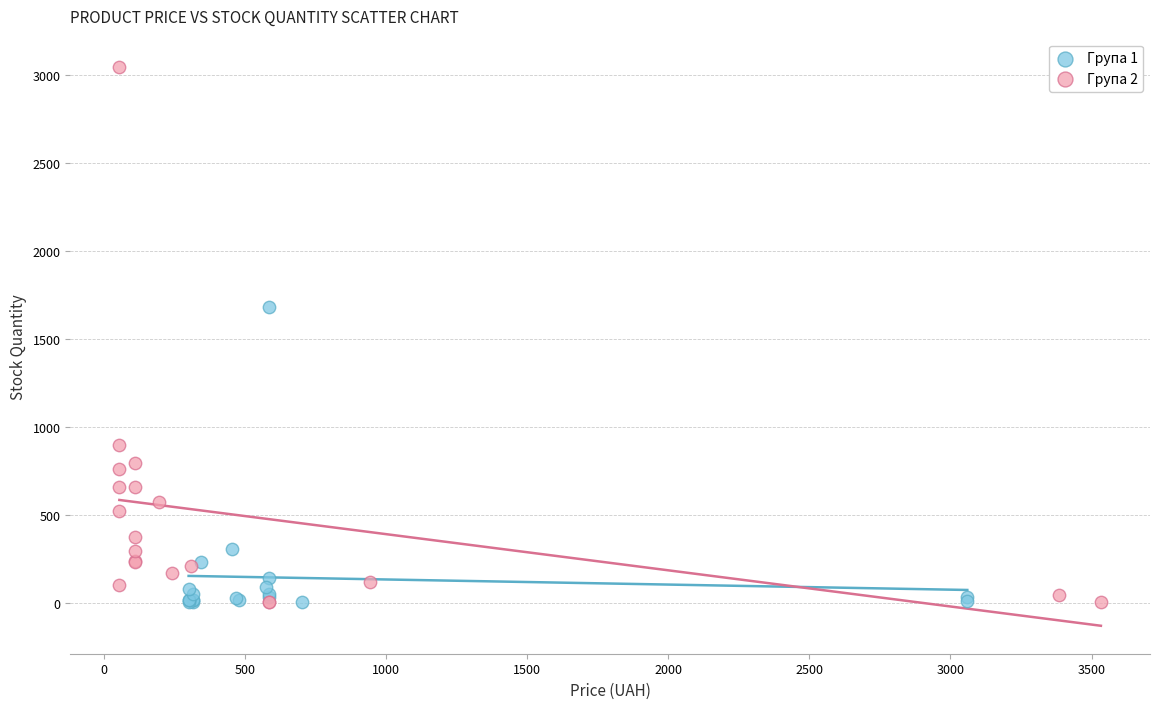

Which series contains the highest Y value?

Група 2